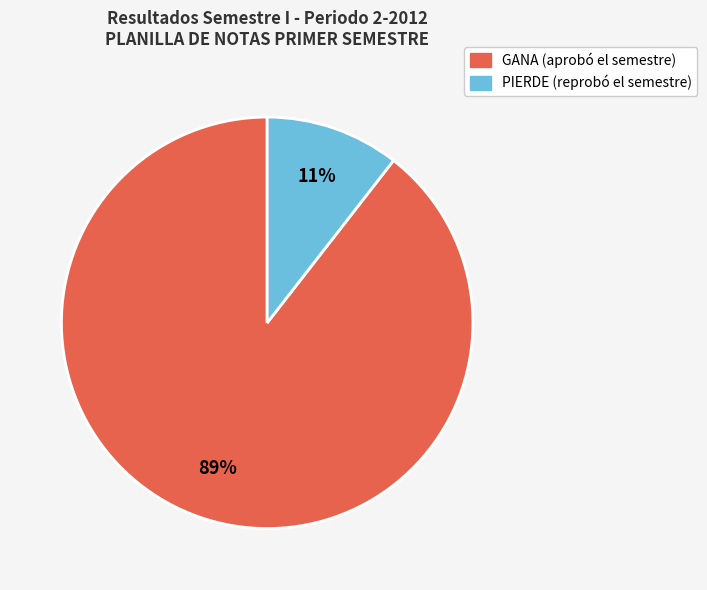

To the nearest percent, what is the combined percentage of PIERDE and GANA?

100%